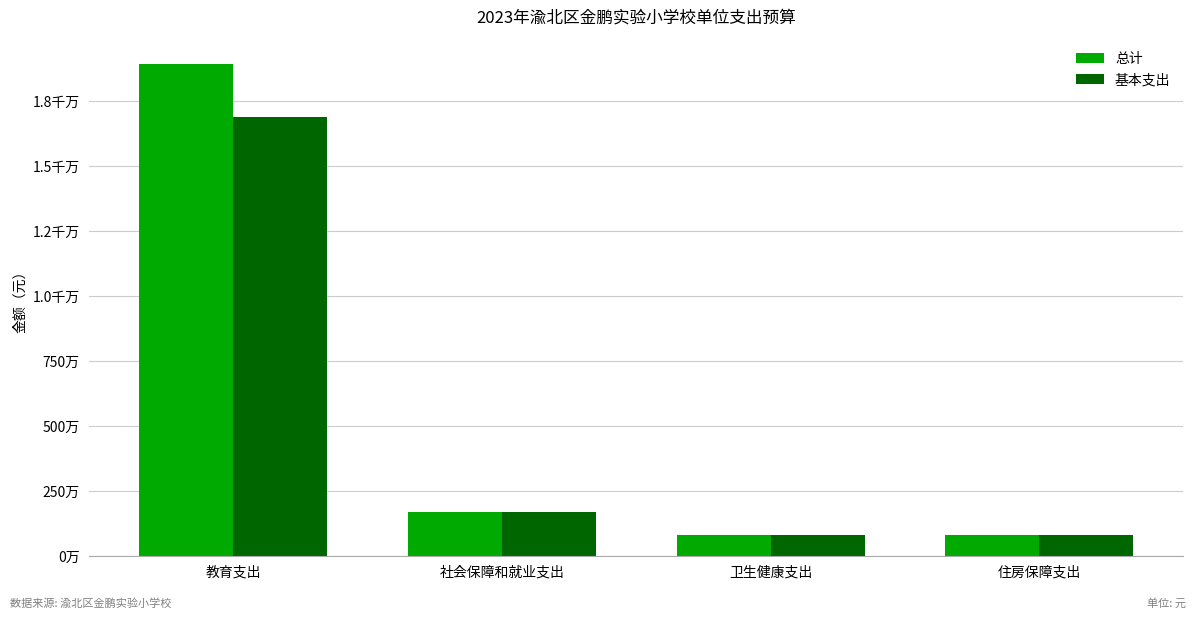

True or false: 总计 has a value of 201879.4 at 住房保障支出.

False